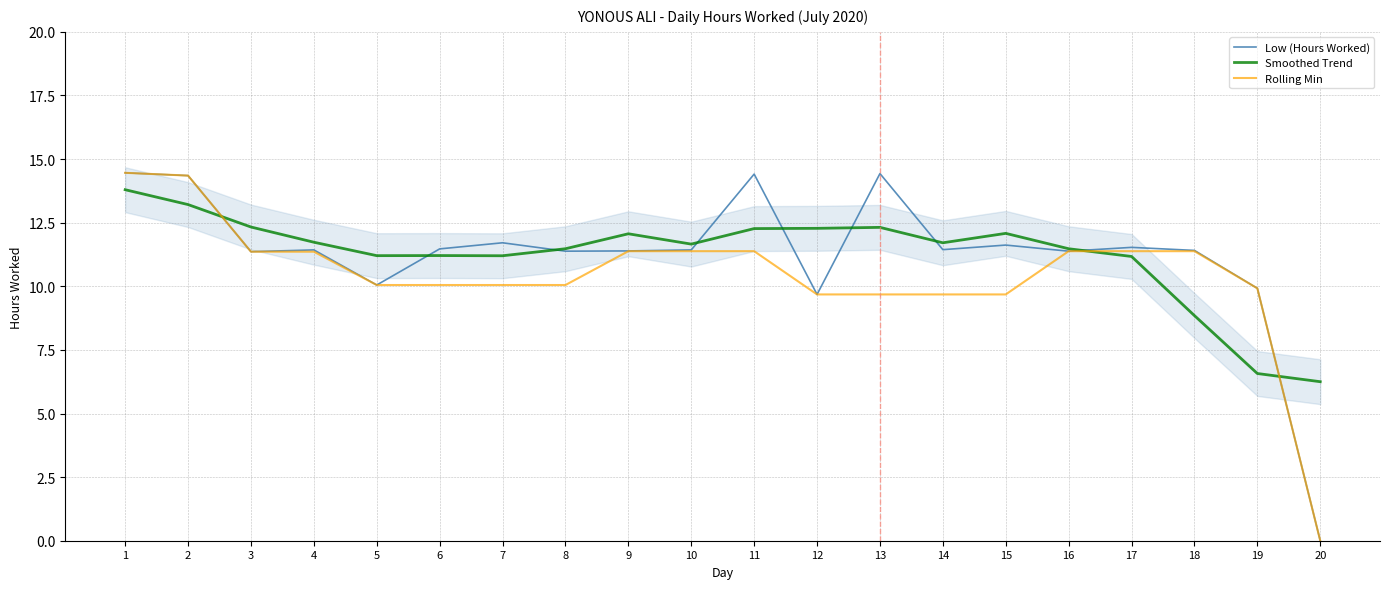

What is the difference between the highest and lowest values at 8?

1.4